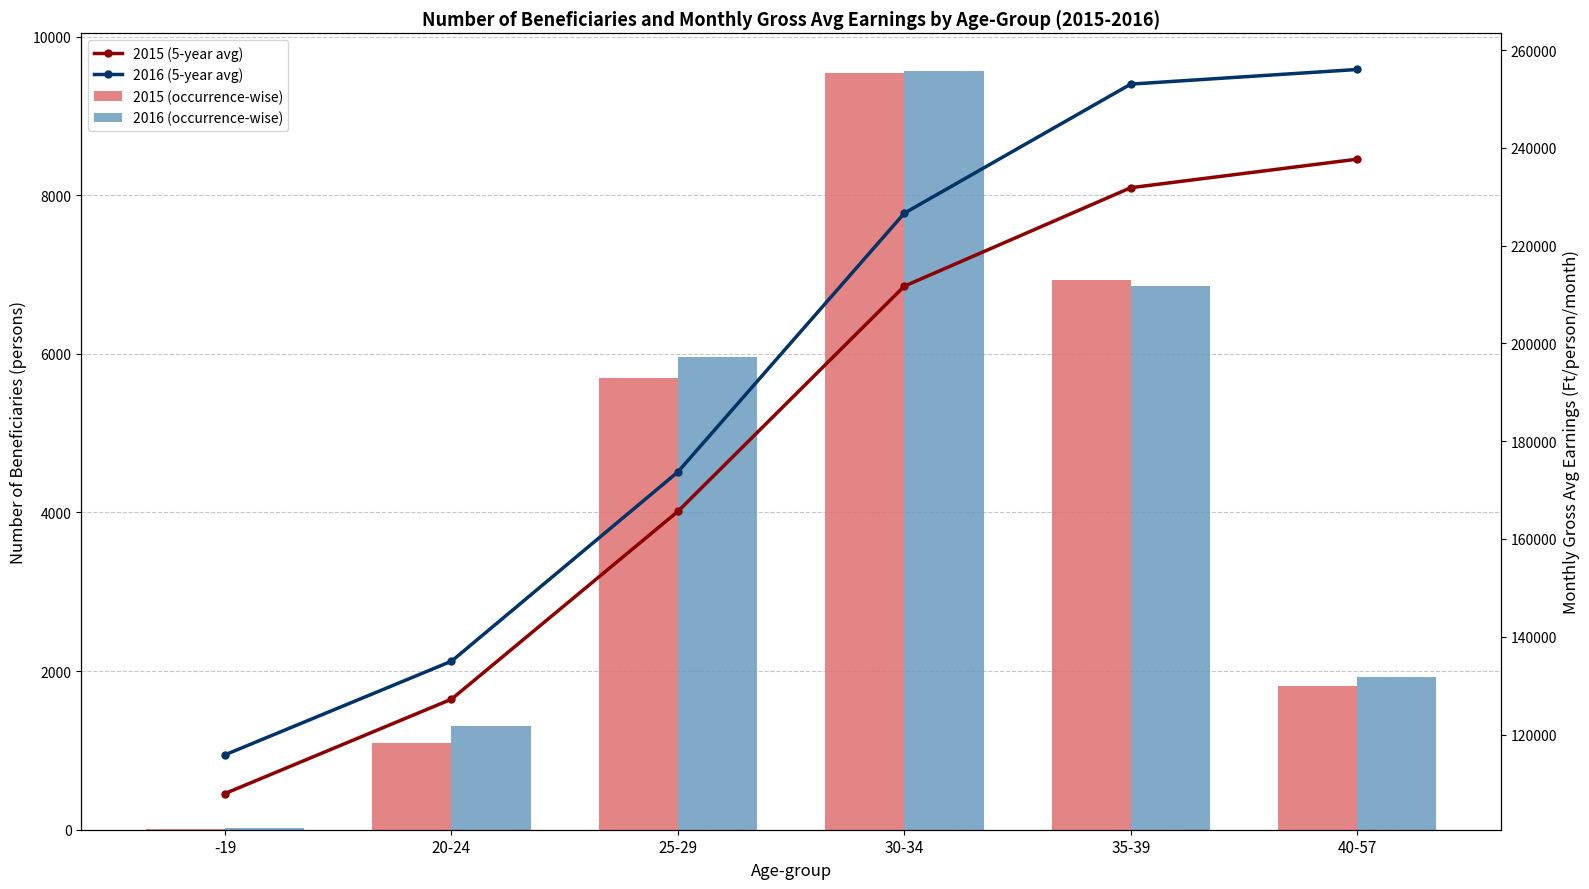

The 2016 (occurrence-wise) series shows 1852.2 at 20-24. True or false?

False